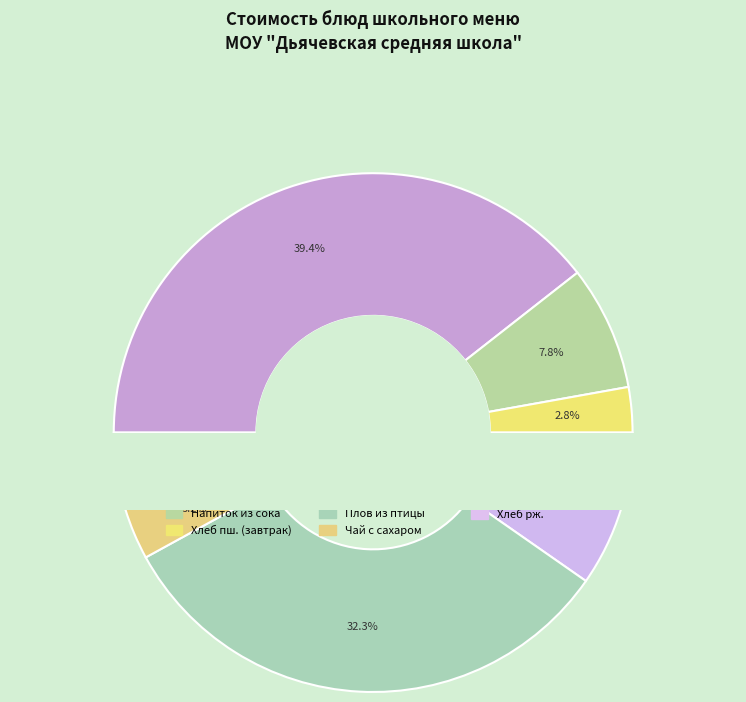

What is the change in value from Хлеб пш. (обед) to Хлеб рж.?

-1.4